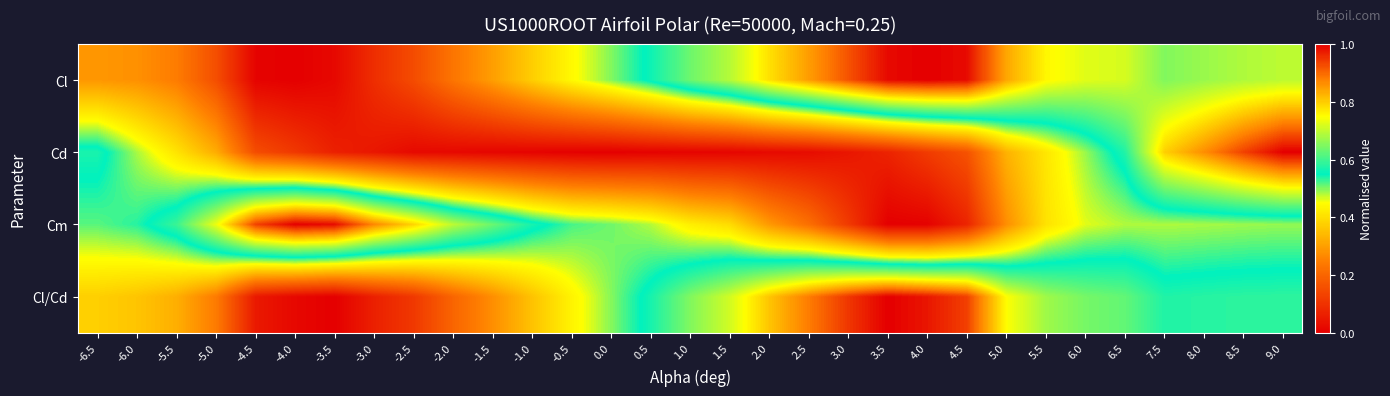

How many categories are shown in the chart?

31